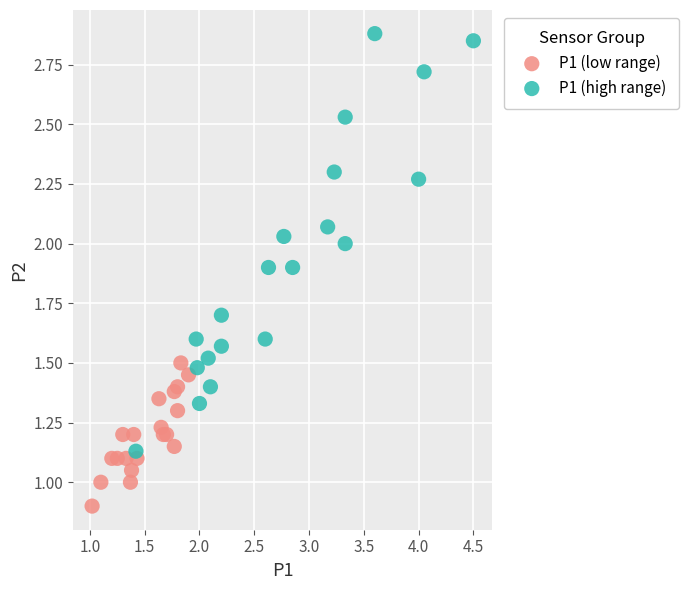

Which series has the widest spread of Y values?

P1 (high range)